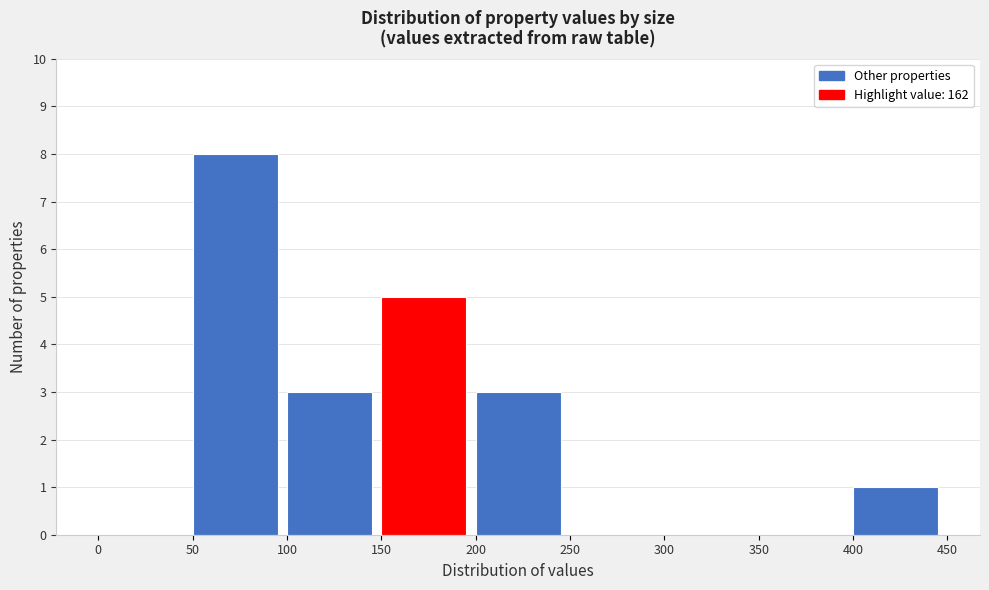

What is the height of the bar covering 100 to 150 on the x-axis? The values are not printed on the chart, so give them approximately, as read against the axis.

3